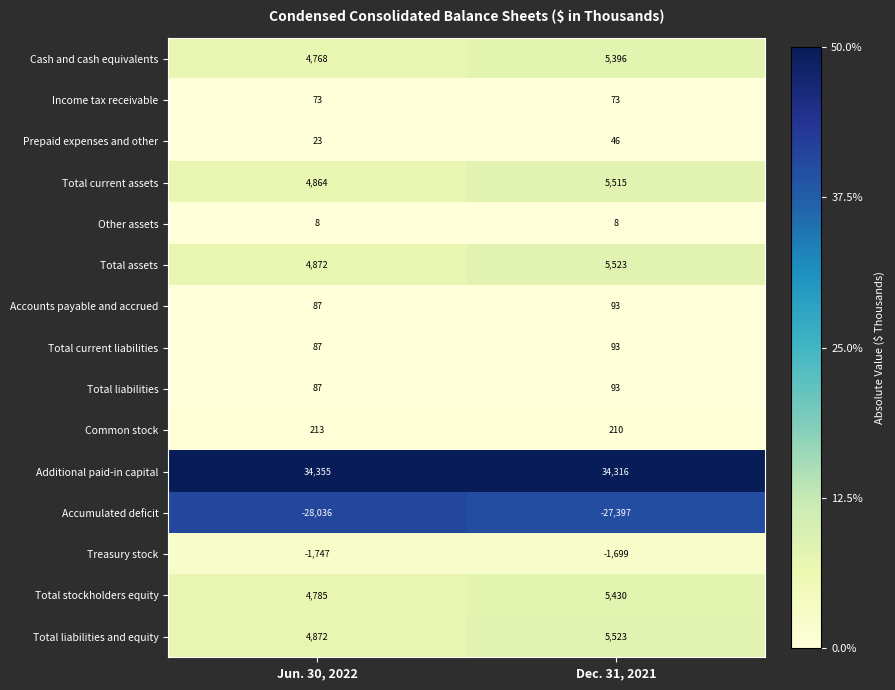

True or false: Total current assets has a value of 2841 at Dec. 31, 2021.

False